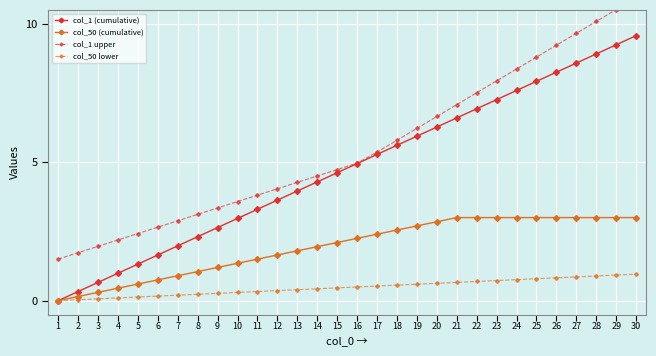

At which category is the sum across all series the highest?

30